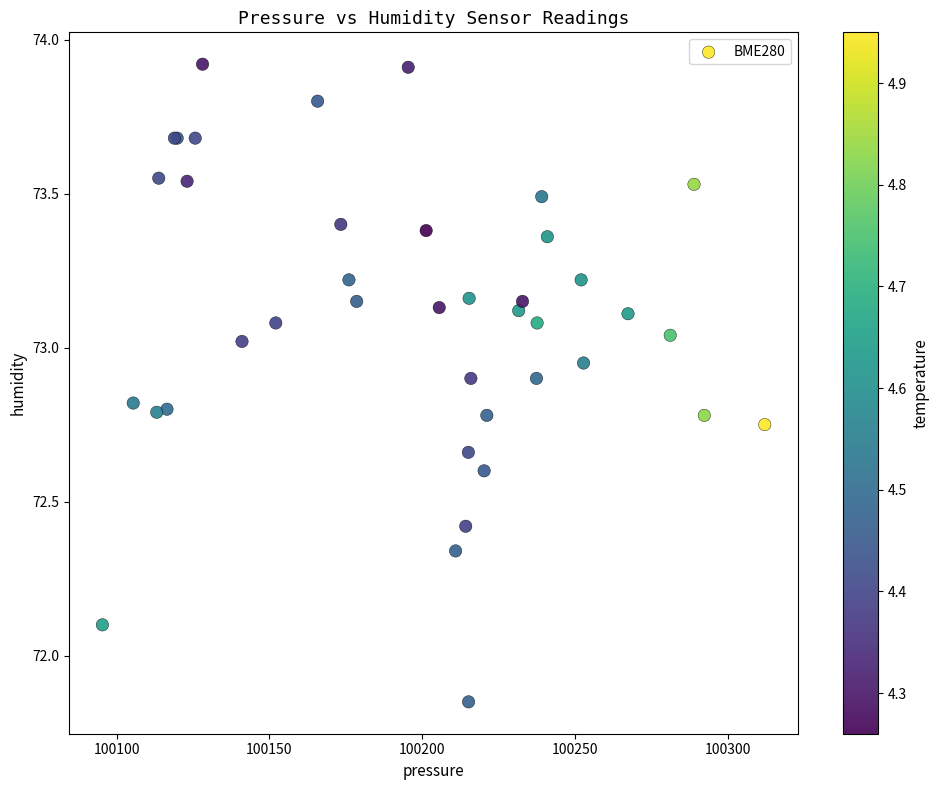

What Y value in the scatter plot is closest to 72?

72.1